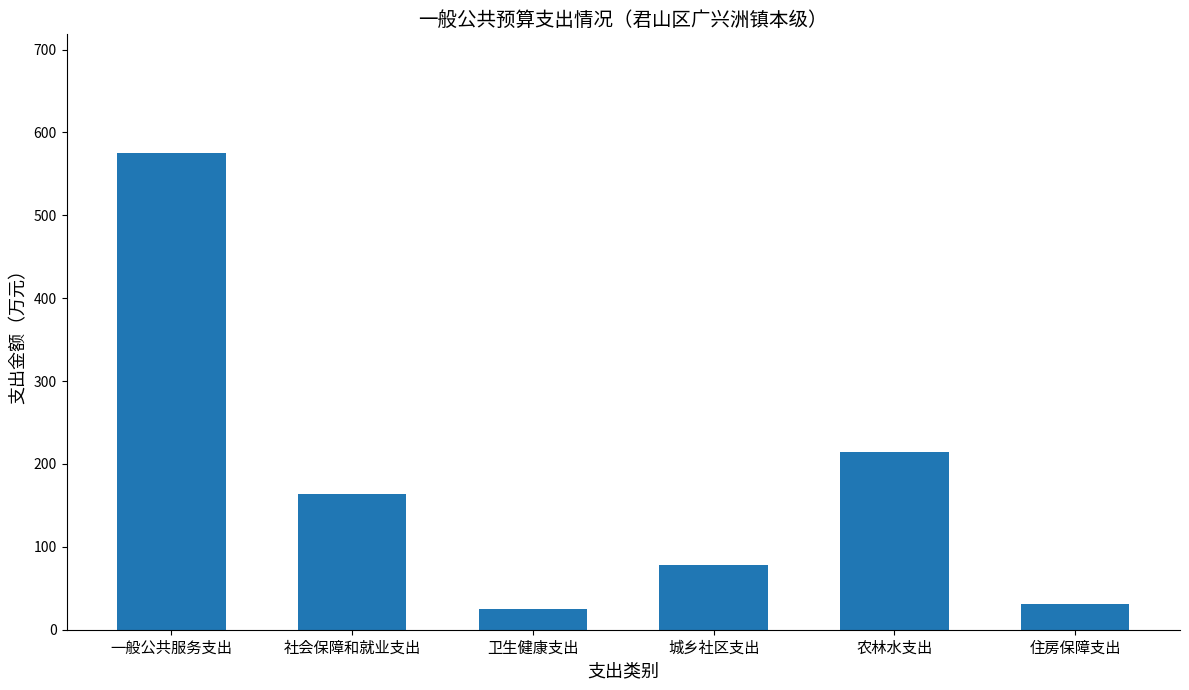

True or false: the data shows 829.3 at 一般公共服务支出.

False